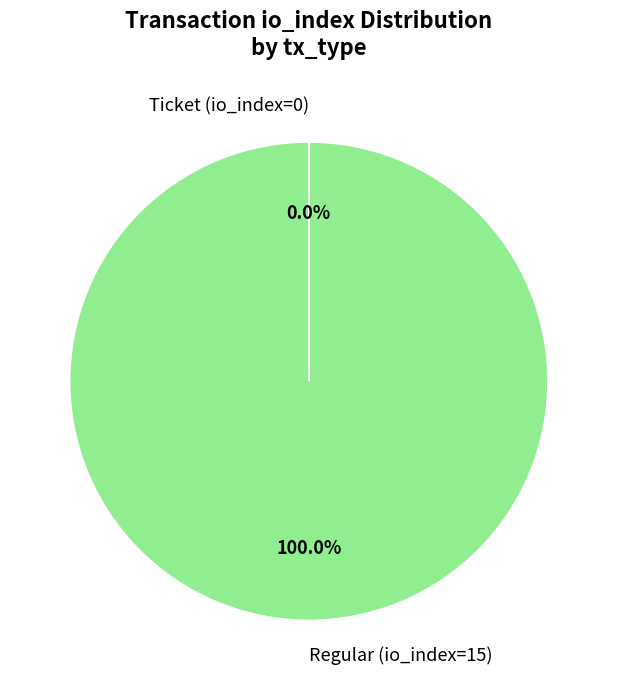

Is there any slice that represents more than half of the pie?

Yes